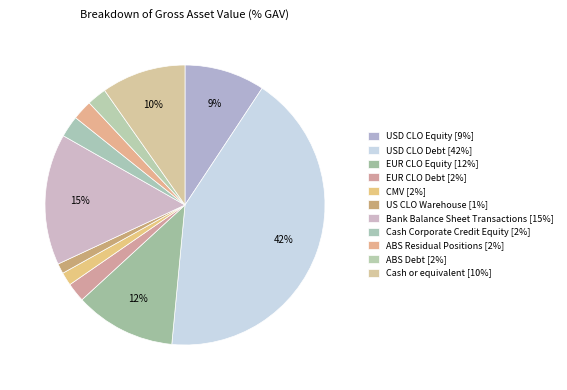

Does US CLO Warehouse account for over 50% of the chart?

No